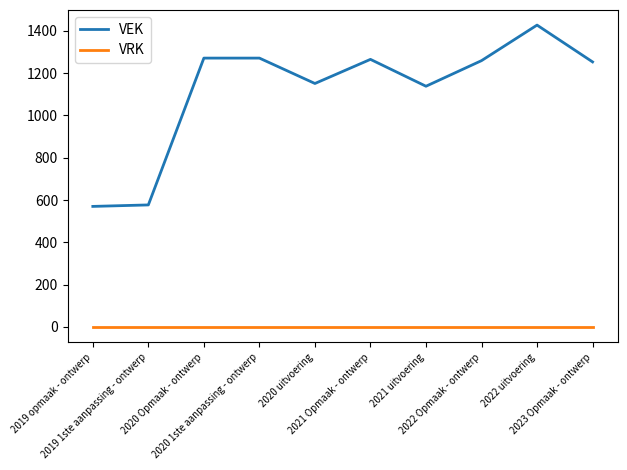

Rank the series by their average value, from highest to lowest.

VEK, VRK